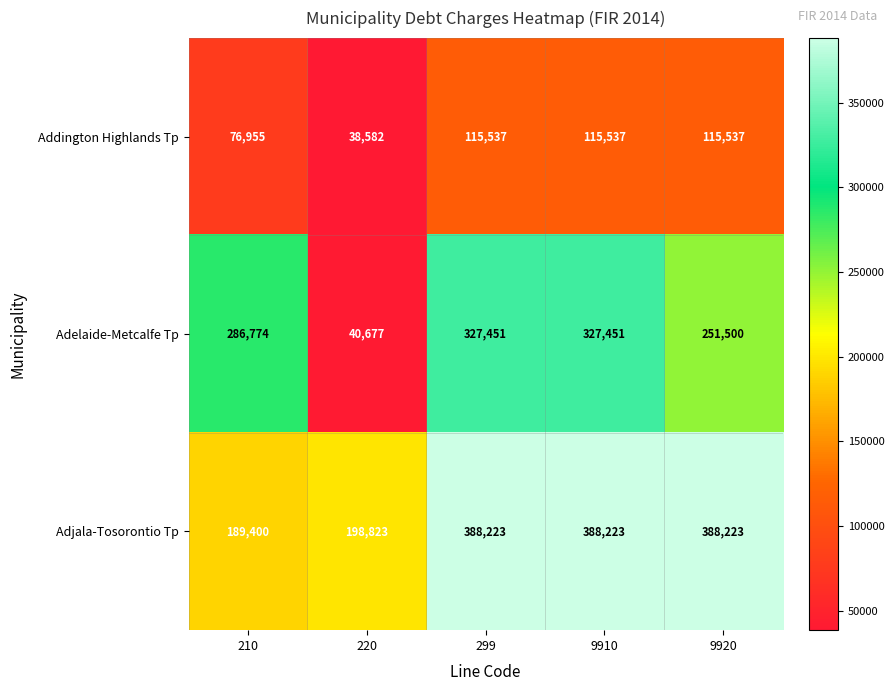

What is the total value across all series at 9910?

831211